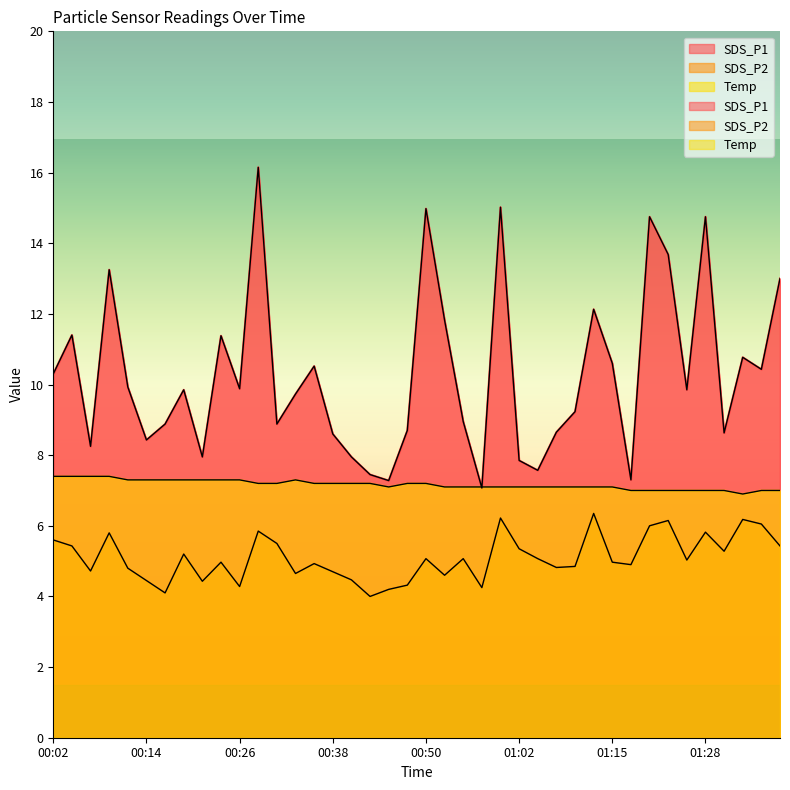

At which category does SDS_P1 reach its first local valley?

00:06